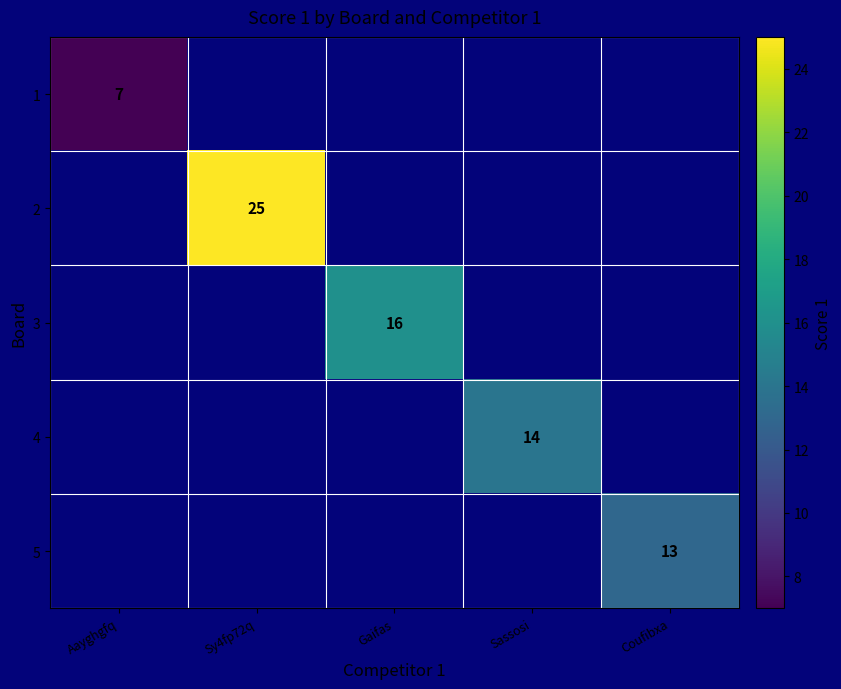

The value of 5 at Coufibxa is 13. True or false?

True